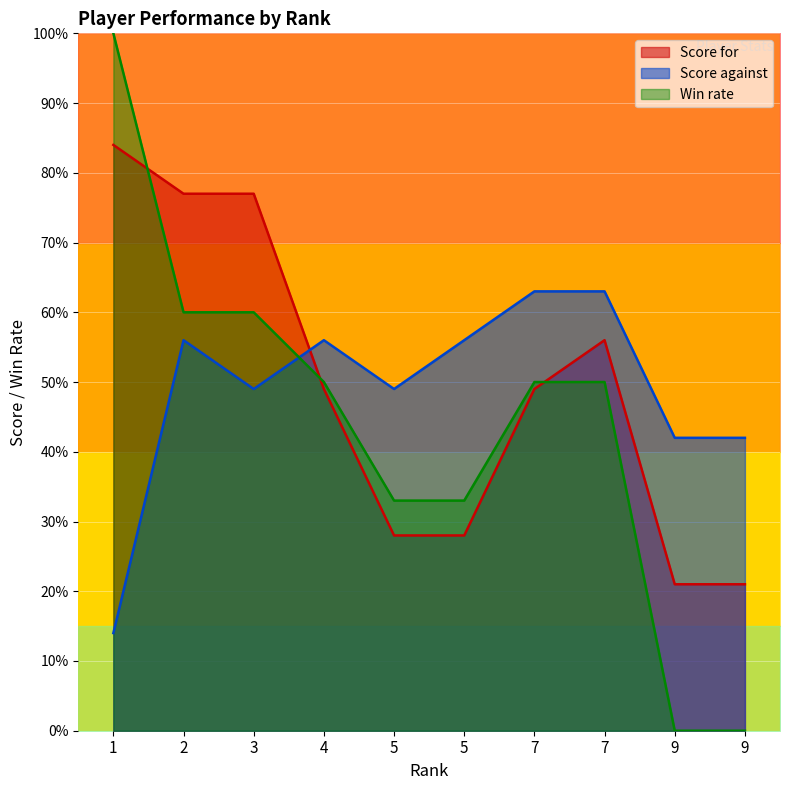

Reading left to right, list all the values displayed in this chart.

Score for: 1=84	2=77	3=77	4=49	5=28	5=28	7=49	7=56	9=21	9=21
Score against: 1=14	2=56	3=49	4=56	5=49	5=56	7=63	7=63	9=42	9=42
Win rate: 1=100	2=60	3=60	4=50	5=33	5=33	7=50	7=50	9=0	9=0